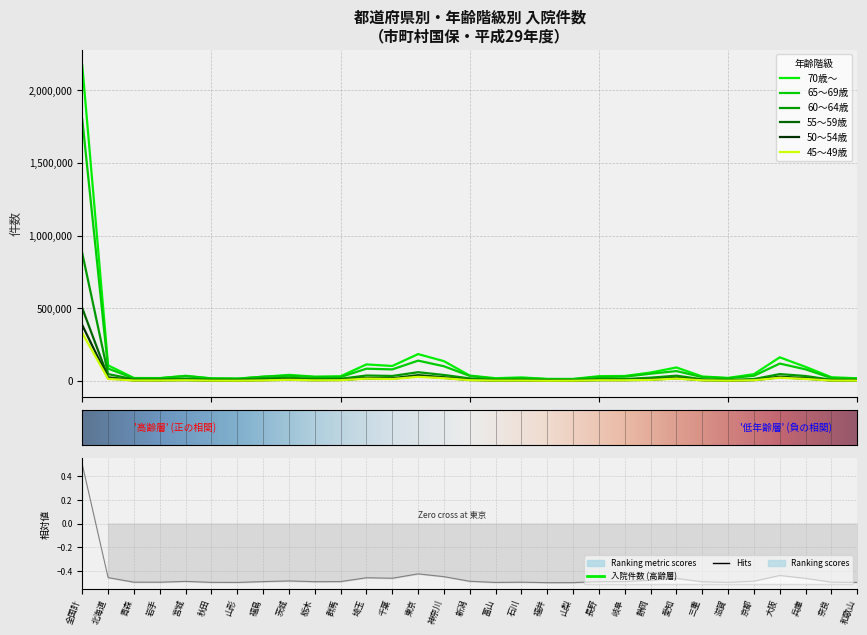

Is this an area chart (filled region under the line)?

No